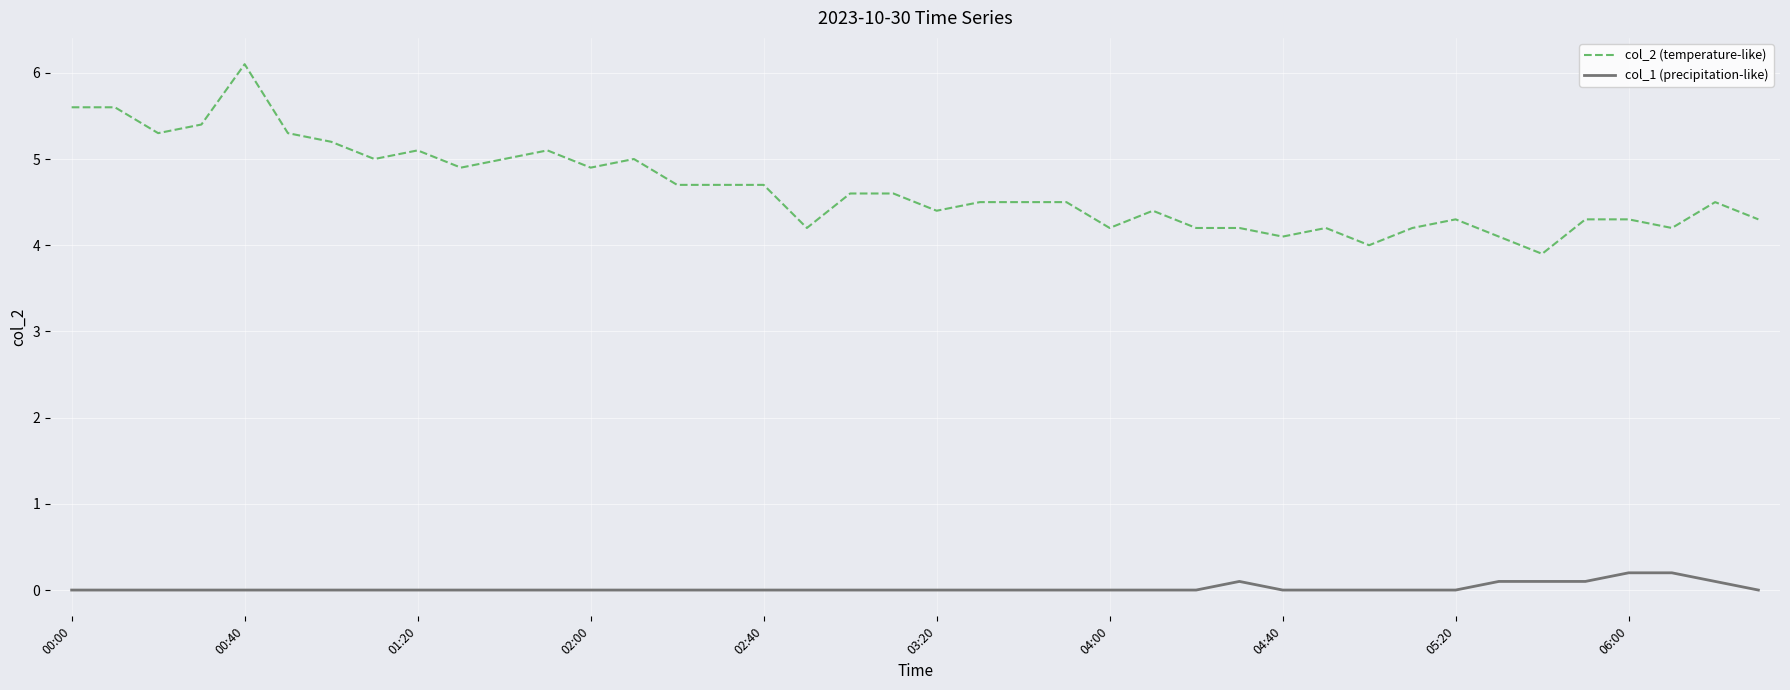

True or false: col_1 (precipitation-like) and col_2 (temperature-like) cross at least once.

False